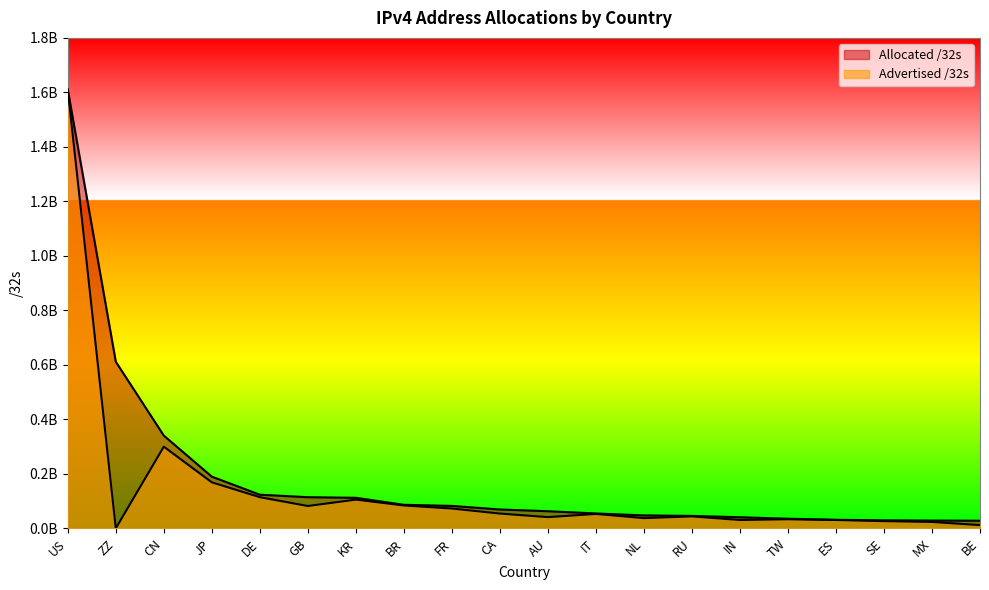

Between CN and DE, which is larger?

CN